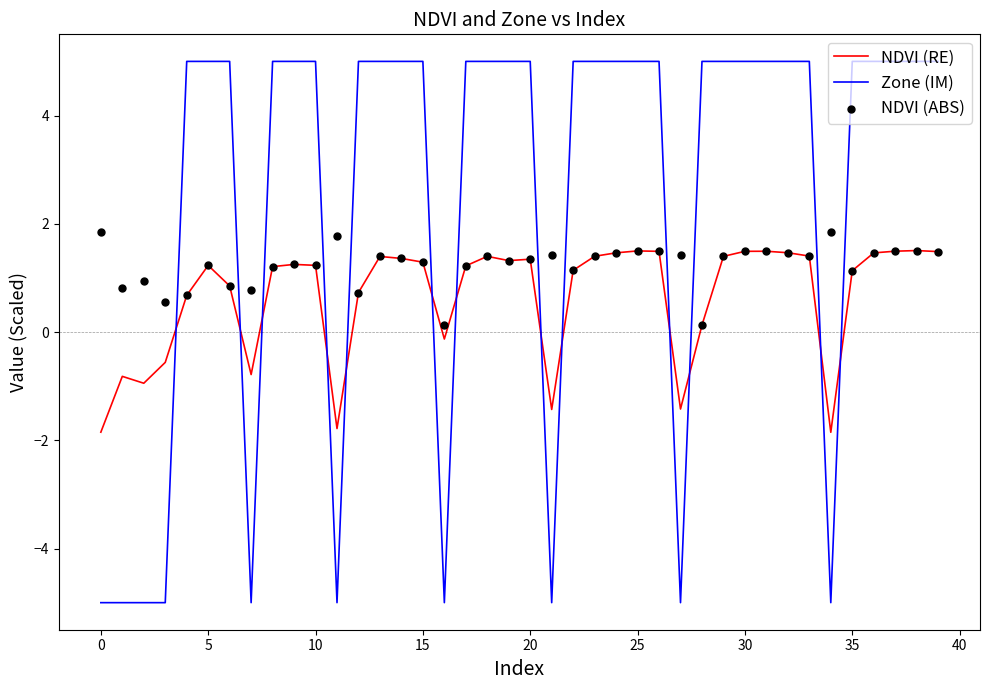

At how many categories does at least one series exceed -4?

40